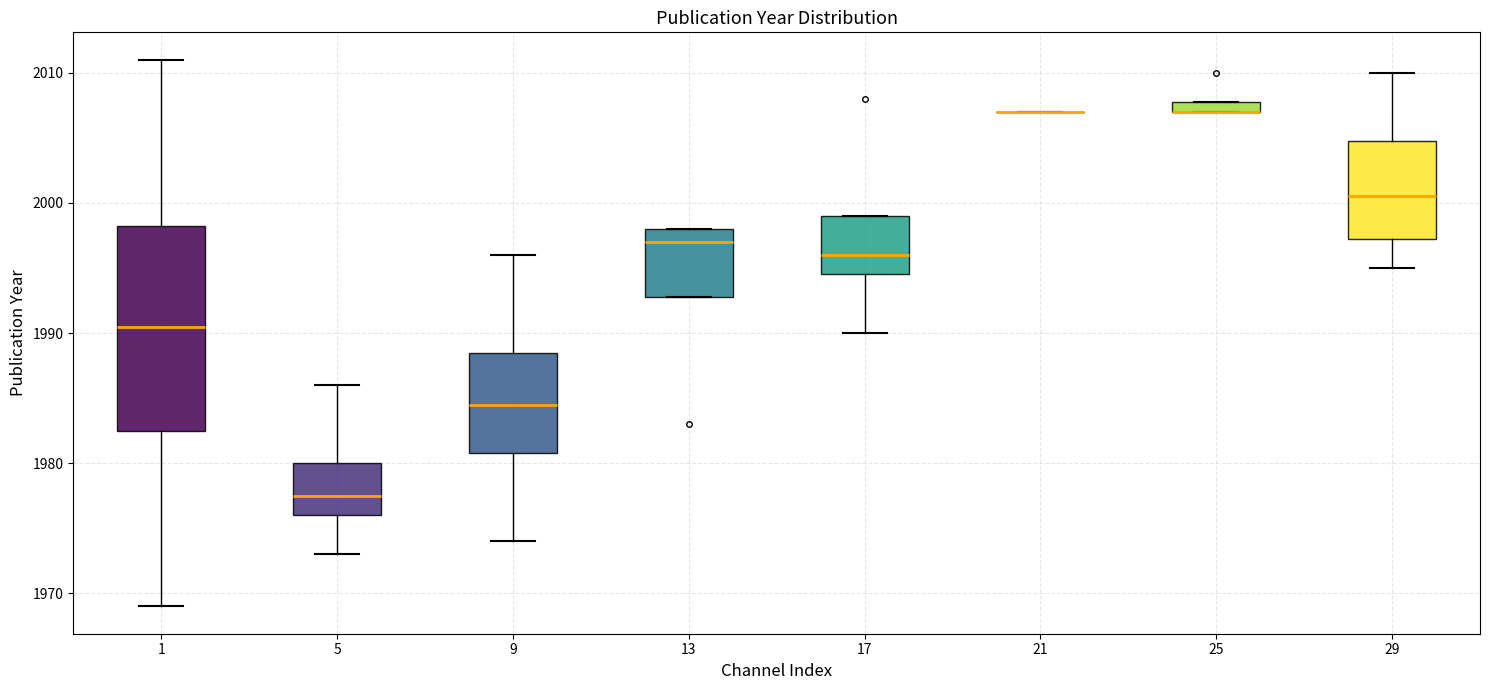

Which box is the tallest, from its lower edge to its upper edge?

1